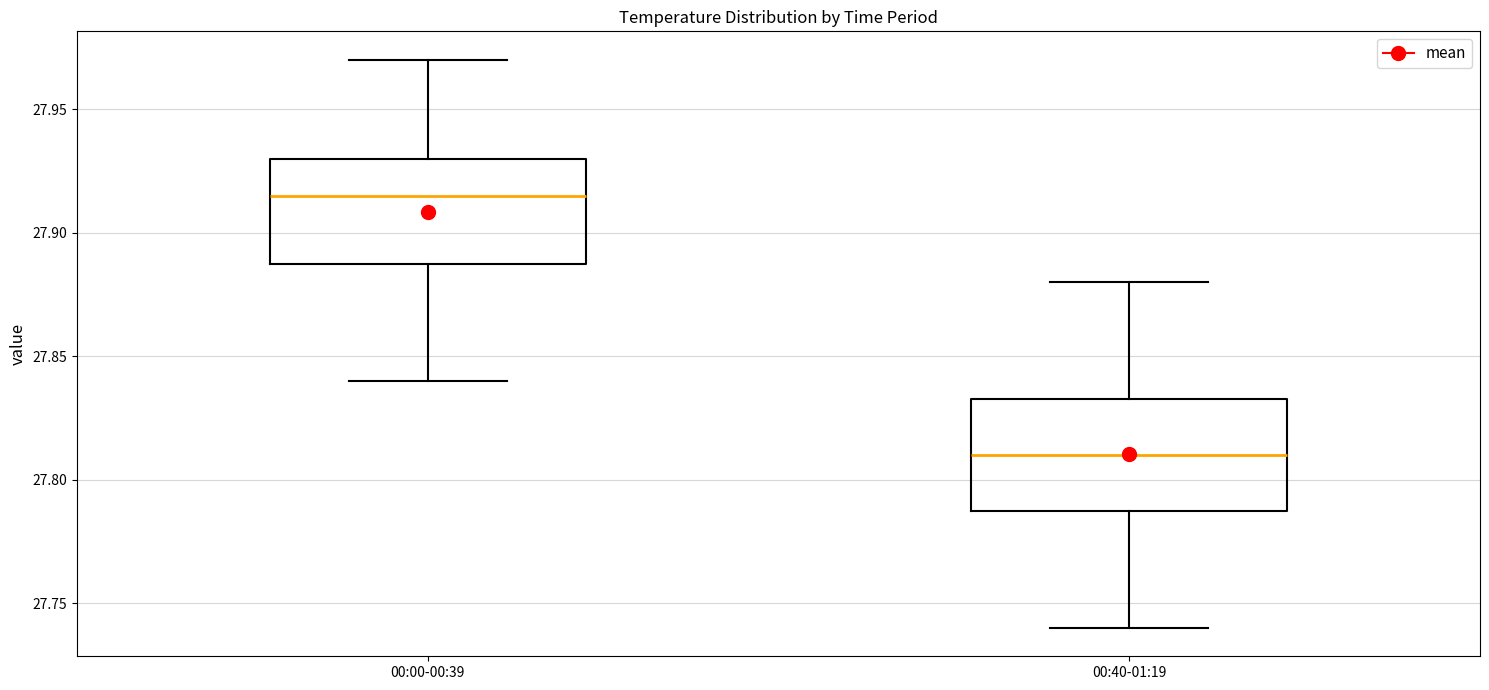

Reading left to right, read every box against the y-axis: the position of its median line, the range the box covers, and the ends of its whiskers. The values are not printed on the chart, so give them approximately, as read against the axis.

00:00-00:39: median 27.915, box 27.890 to 27.930, whiskers 27.840 to 27.970
00:40-01:19: median 27.810, box 27.790 to 27.835, whiskers 27.740 to 27.880